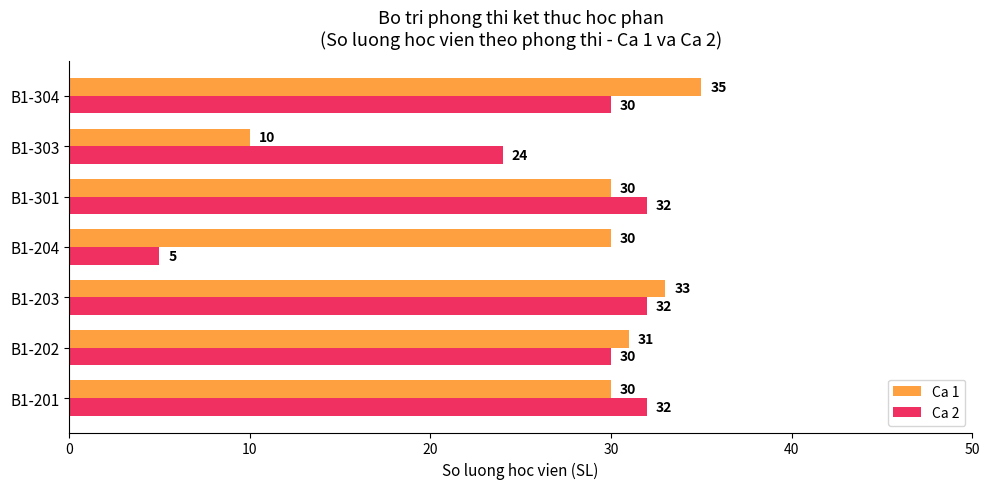

Is it true that Ca 2 equals 12 at B1-304?

False